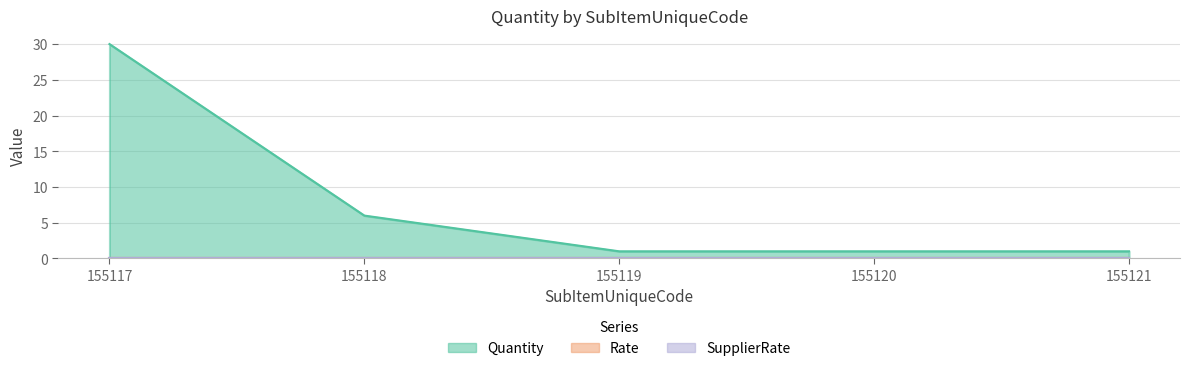

At which category does the chart reach its peak across all series?

155117